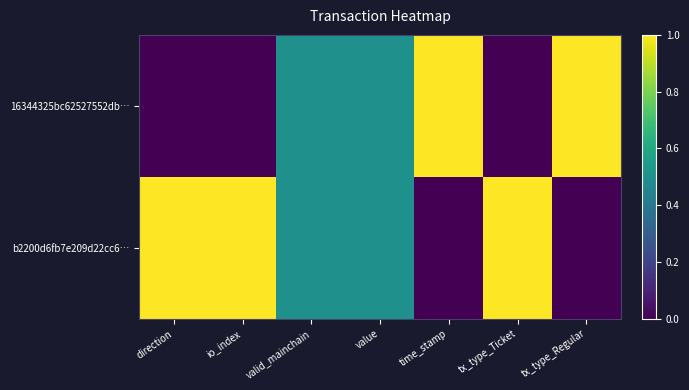

What is the total value across all series at tx_type_Regular?

1.0